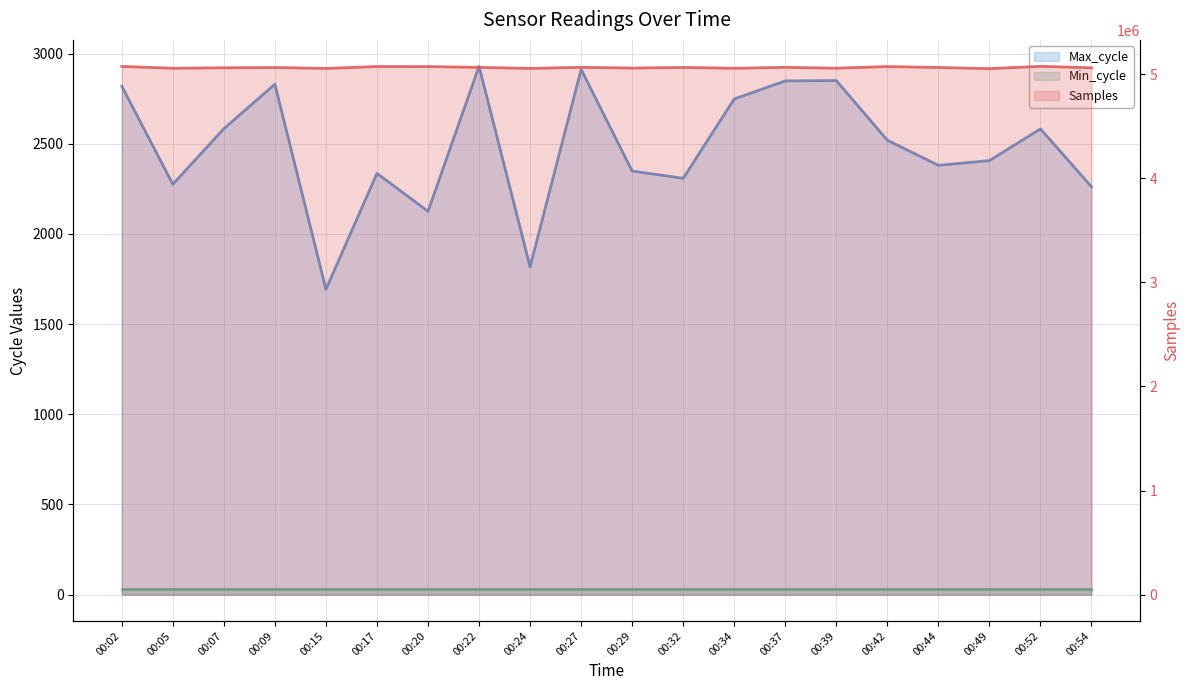

Reading left to right, what are all the values shown in this chart?

Max_cycle: 00:02=2820	00:05=2276	00:07=2584	00:09=2831	00:15=1693	00:17=2336	00:20=2126	00:22=2930	00:24=1818	00:27=2913	00:29=2349	00:32=2309	00:34=2749	00:37=2849	00:39=2851	00:42=2520	00:44=2381	00:49=2407	00:52=2583	00:54=2262
Min_cycle: 00:02=28	00:05=28	00:07=28	00:09=28	00:15=28	00:17=28	00:20=28	00:22=28	00:24=28	00:27=28	00:29=28	00:32=28	00:34=28	00:37=28	00:39=28	00:42=28	00:44=28	00:49=28	00:52=28	00:54=28
Samples: 00:02=5077034	00:05=5059985	00:07=5063982	00:09=5066677	00:15=5057700	00:17=5076259	00:20=5075572	00:22=5068127	00:24=5057952	00:27=5068598	00:29=5061532	00:32=5067537	00:34=5059421	00:37=5068548	00:39=5060214	00:42=5075928	00:44=5066964	00:49=5055895	00:52=5078189	00:54=5063943